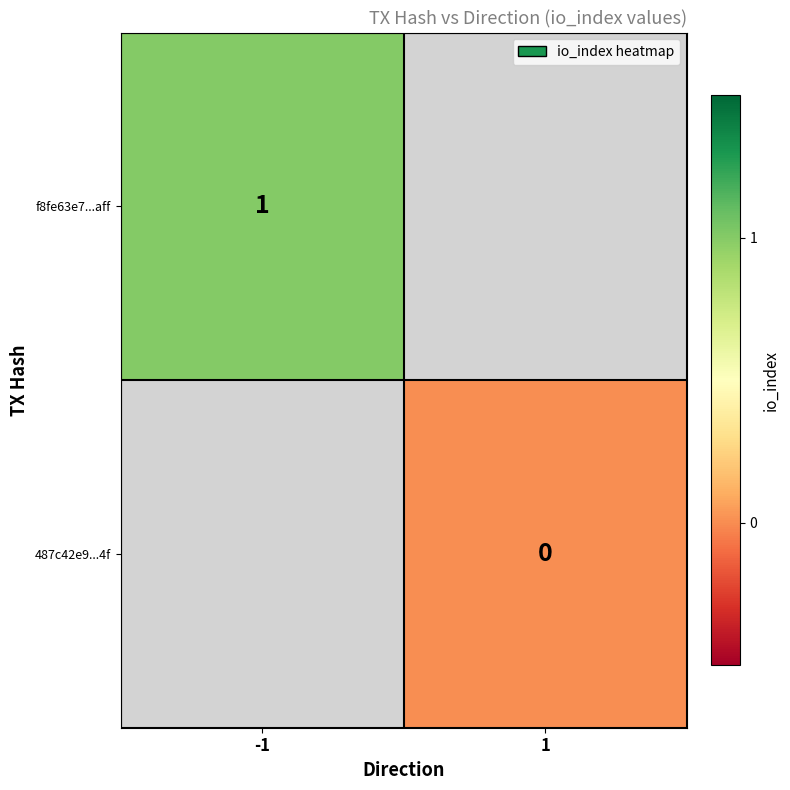

How many categories are shown in the chart?

2